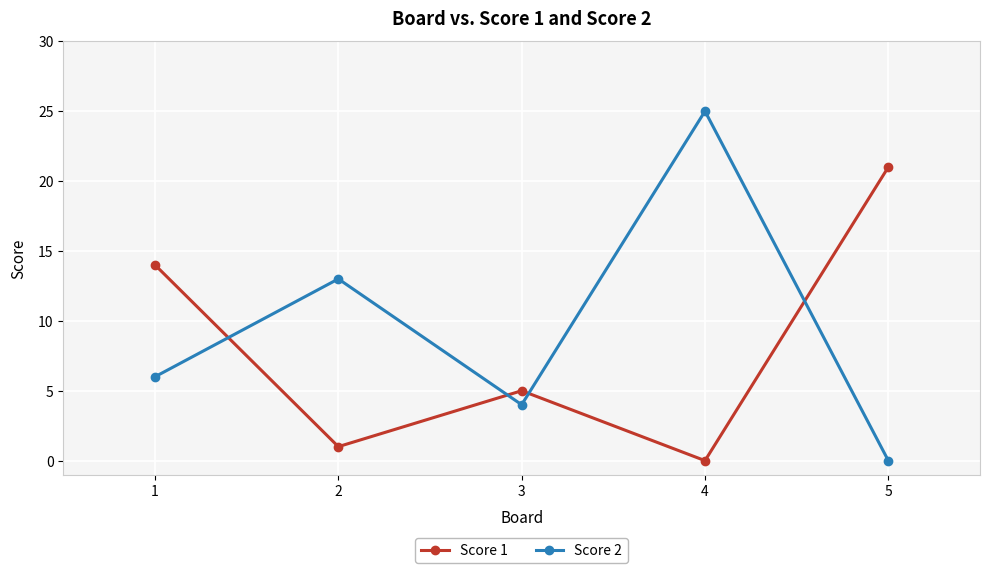

At which label is Score 1 closest to 10?

1